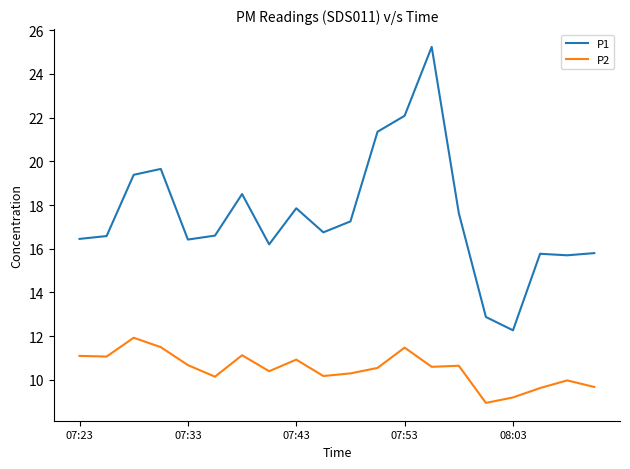

What is the difference between the maximum and minimum values in the P1 series?

13.0